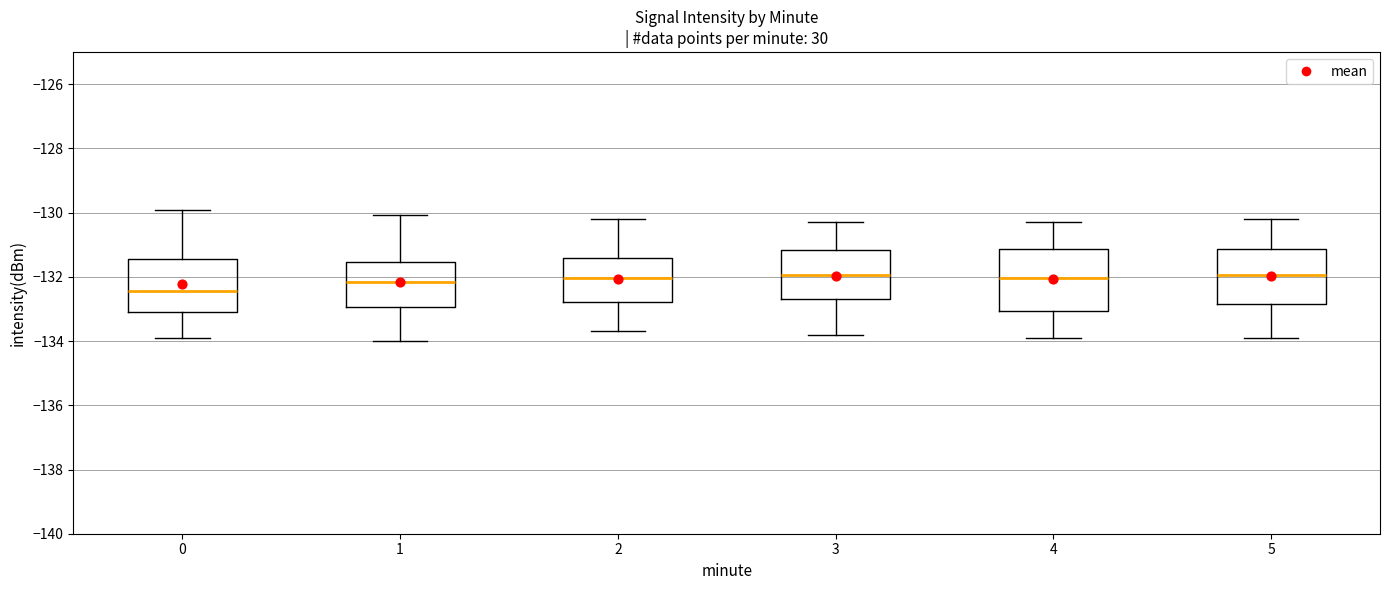

Reading left to right, read every box against the y-axis: the position of its median line, the range the box covers, and the ends of its whiskers. The values are not printed on the chart, so give them approximately, as read against the axis.

0: median -132.4, box -133.0 to -131.4, whiskers -133.8 to -130.0
1: median -132.2, box -133.0 to -131.6, whiskers -134.0 to -130.0
2: median -132.0, box -132.8 to -131.4, whiskers -133.6 to -130.2
3: median -132.0, box -132.6 to -131.2, whiskers -133.8 to -130.2
4: median -132.0, box -133.0 to -131.2, whiskers -133.8 to -130.2
5: median -132.0, box -132.8 to -131.2, whiskers -133.8 to -130.2